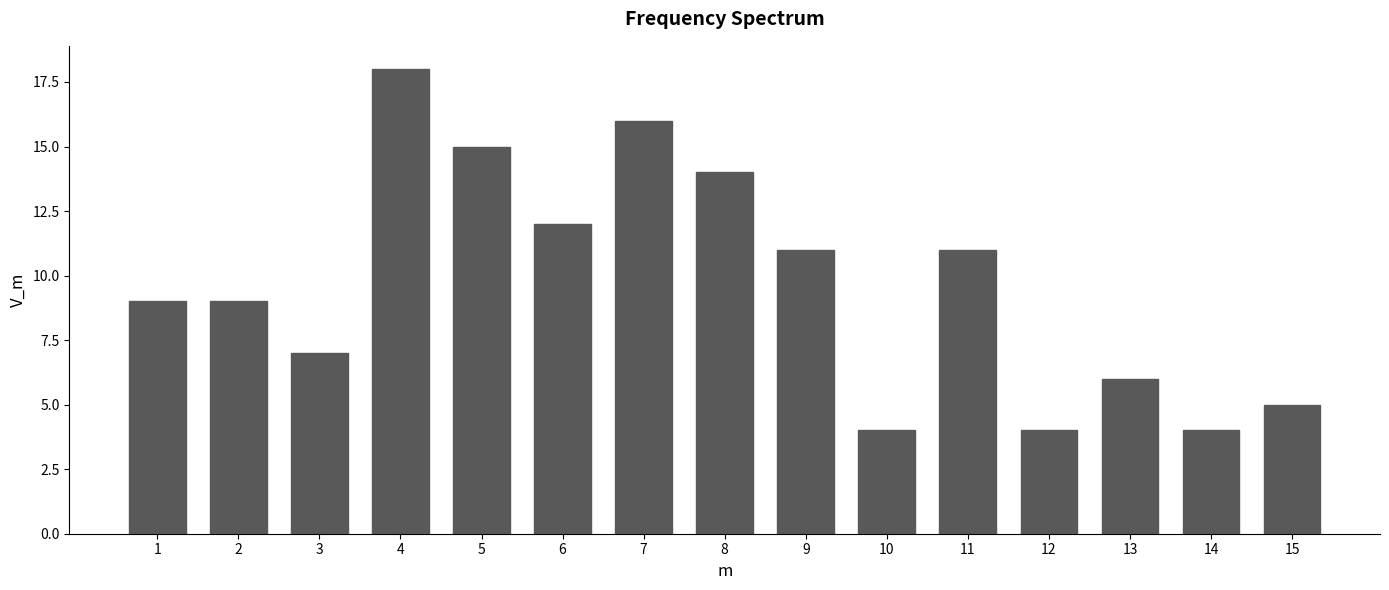

Reading left to right, extract all data points from this chart.

1=9	2=9	3=7	4=18	5=15	6=12	7=16	8=14	9=11	10=4	11=11	12=4	13=6	14=4	15=5